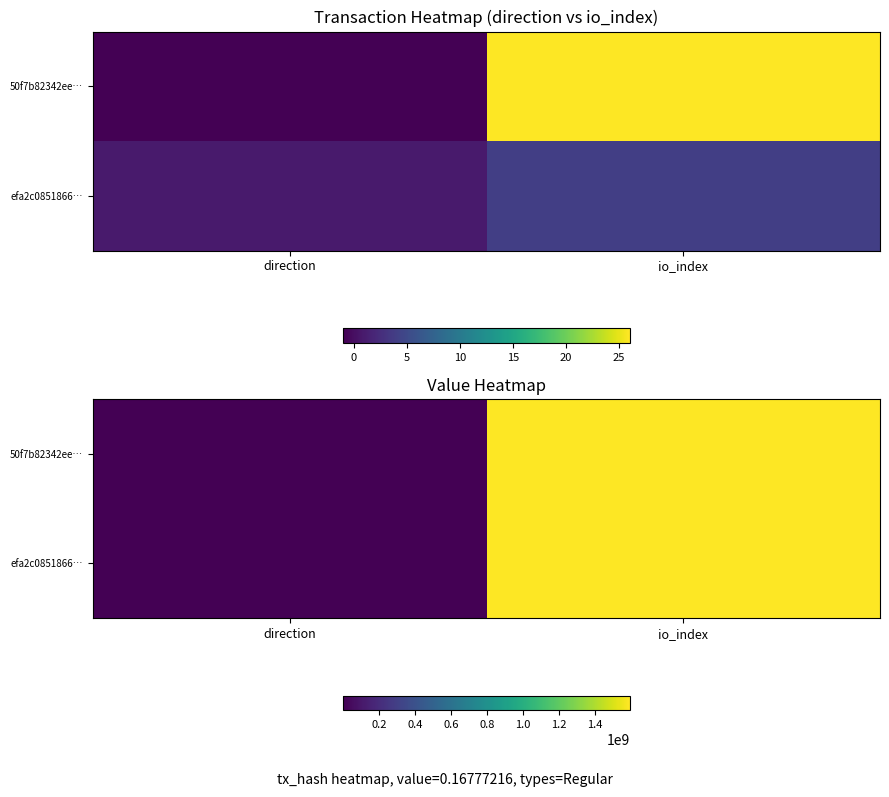

Between direction and io_index, which is larger?

io_index